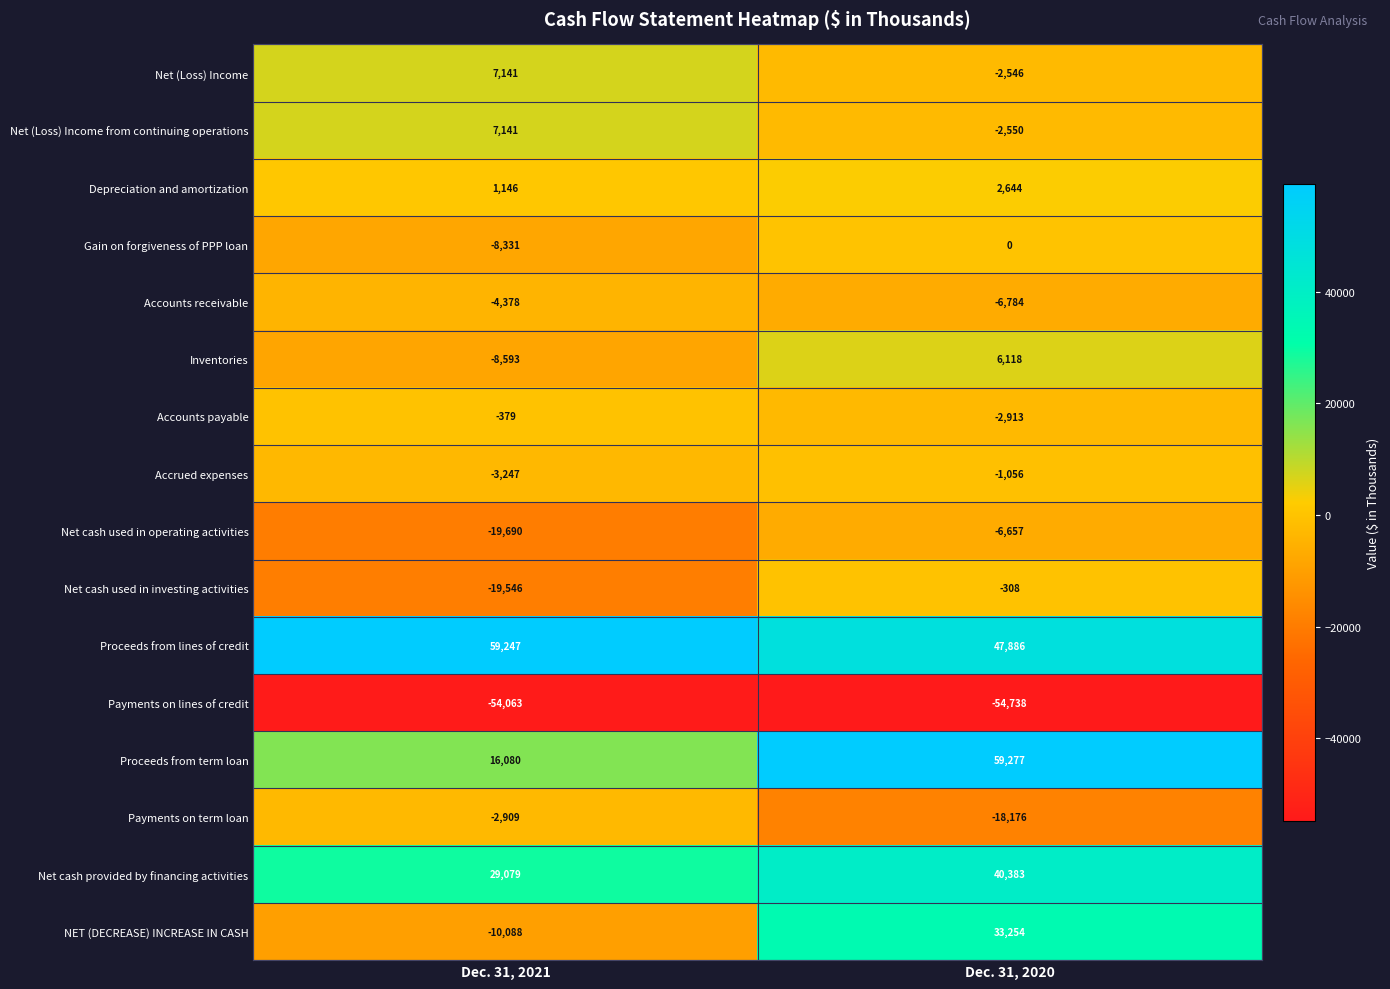

Which series has the widest spread of values?

NET (DECREASE) INCREASE IN CASH